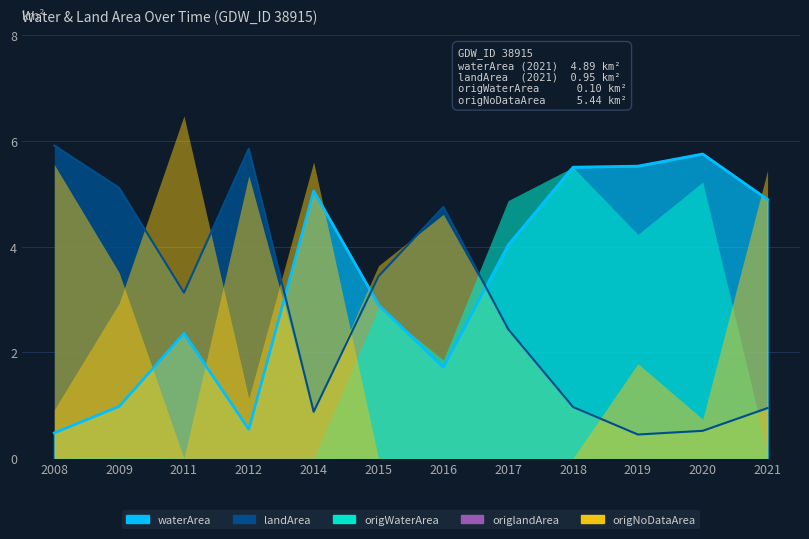

How many categories are shown in the chart?

12